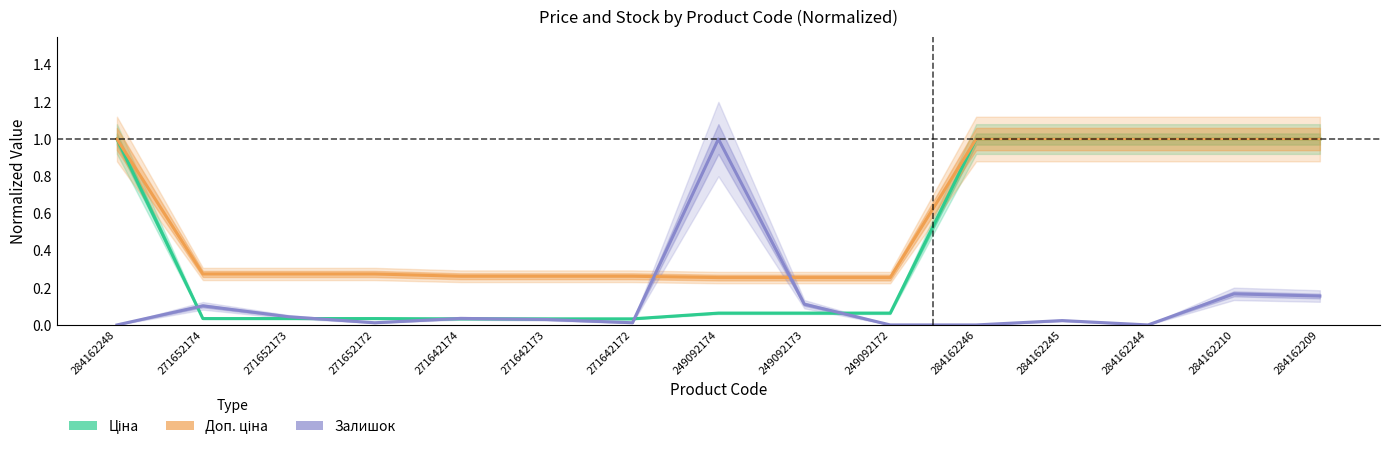

List the labels in order of Залишок value, largest first.

249092174, 284162210, 284162209, 249092173, 271652174, 271652173, 271642174, 271642173, 284162245, 271652172, 271642172, 284162248, 249092172, 284162246, 284162244